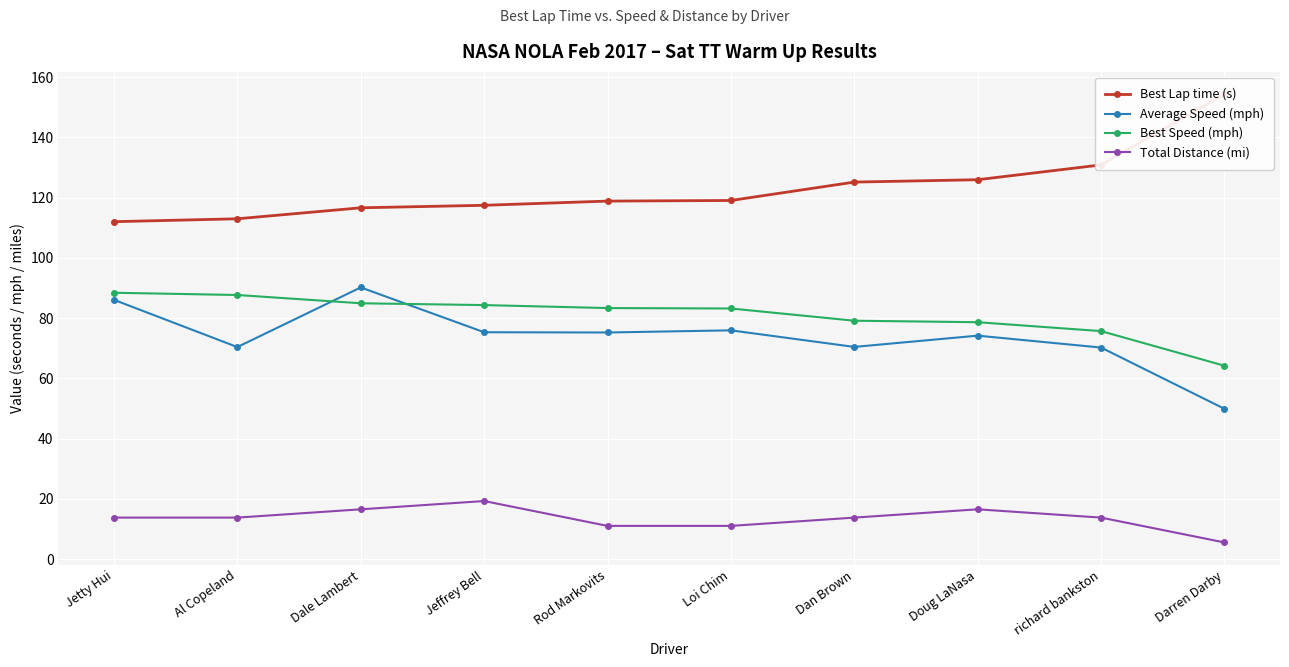

True or false: Best Lap time (s) and Average Speed (mph) intersect in this chart.

False